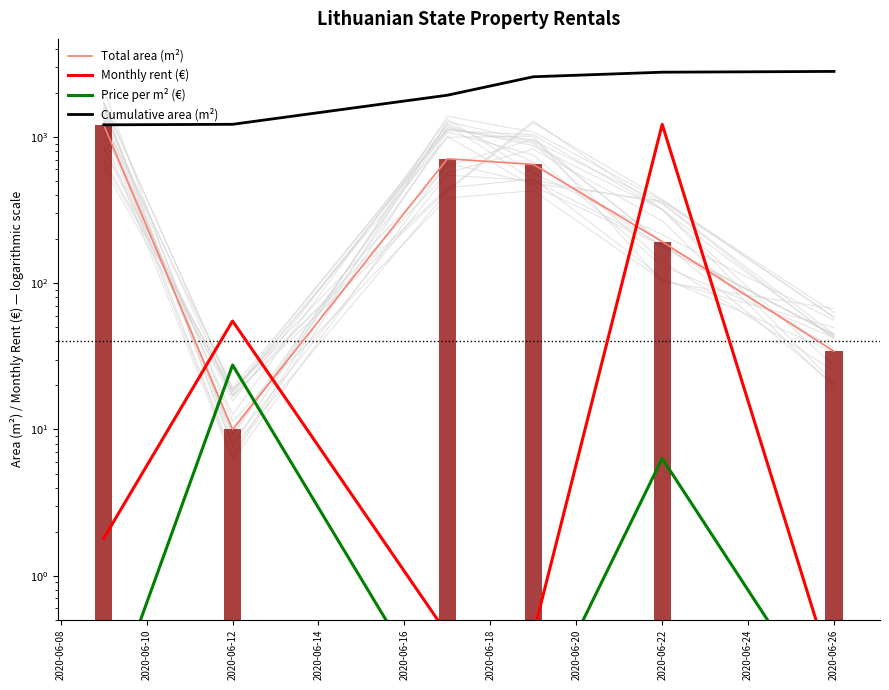

Are the bars grouped side by side (vs. stacked)?

Yes